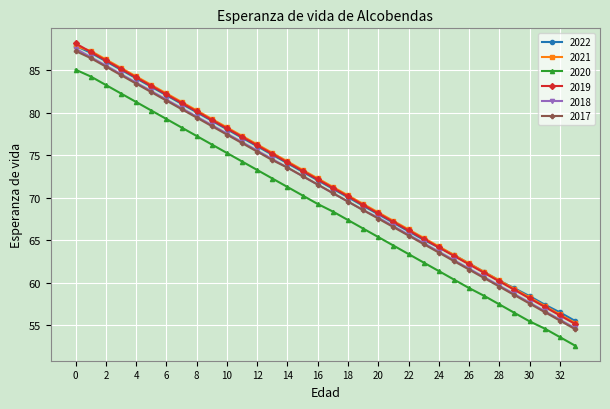

Which series has the widest spread of values?

2019